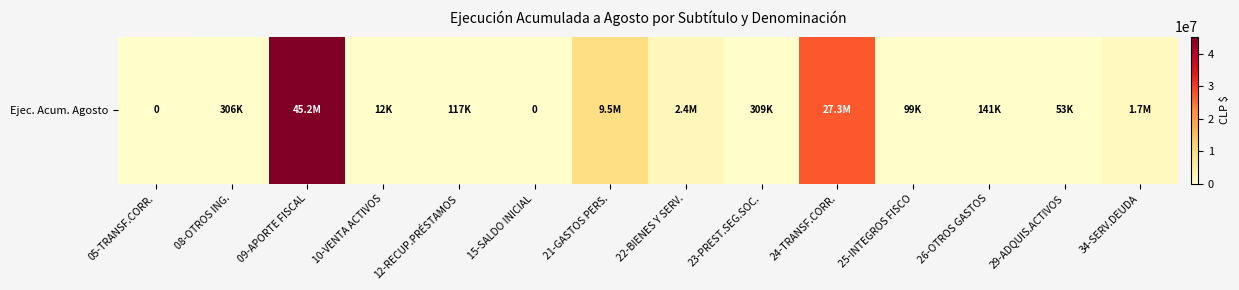

What is the greatest value displayed?

45208643